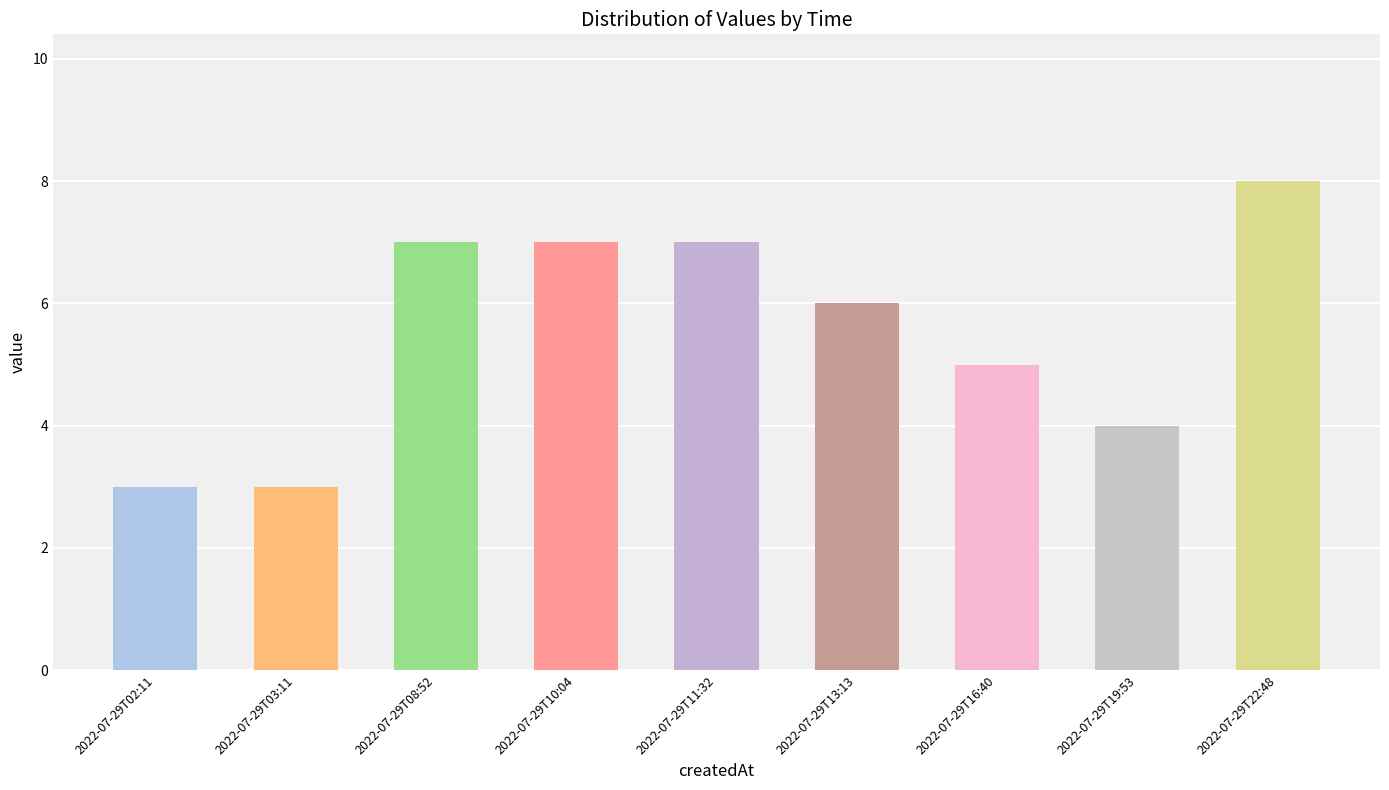

Is it true that the value at 2022-07-29T19:53 is 1?

False